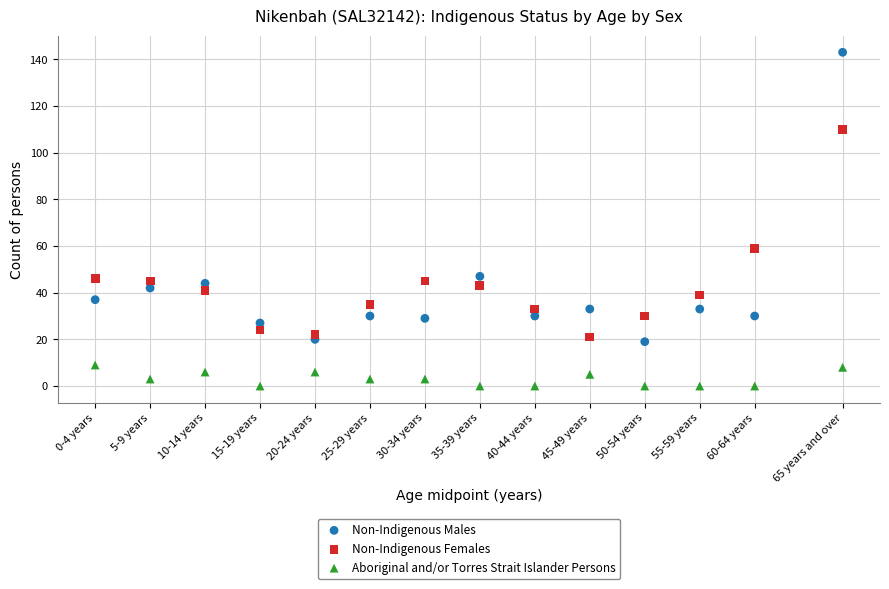

Which series reaches the maximum Y coordinate?

Non-Indigenous Males